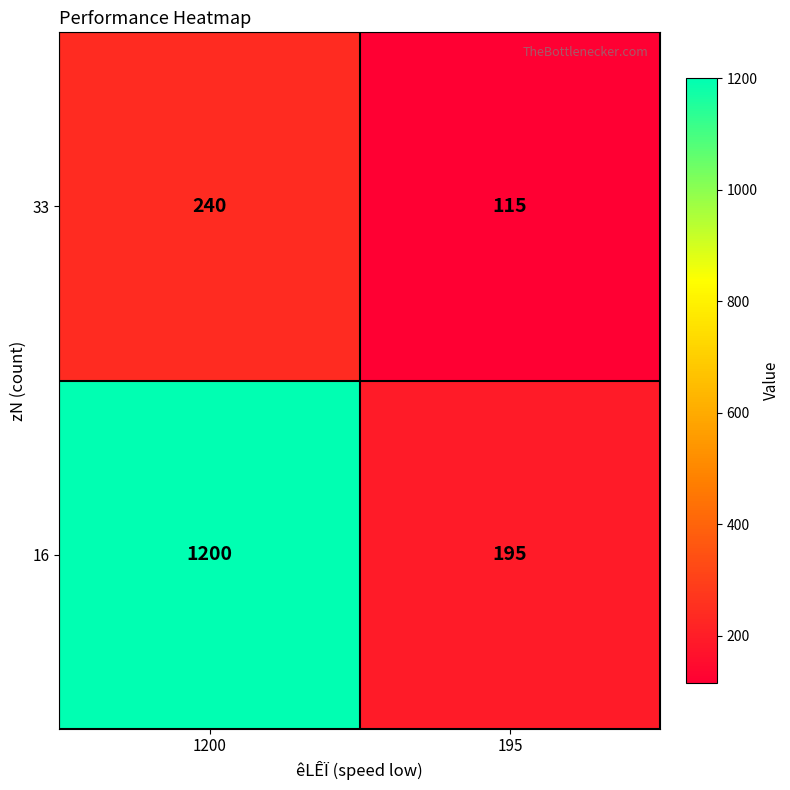

List the series in order of their overall mean, lowest first.

33, 16